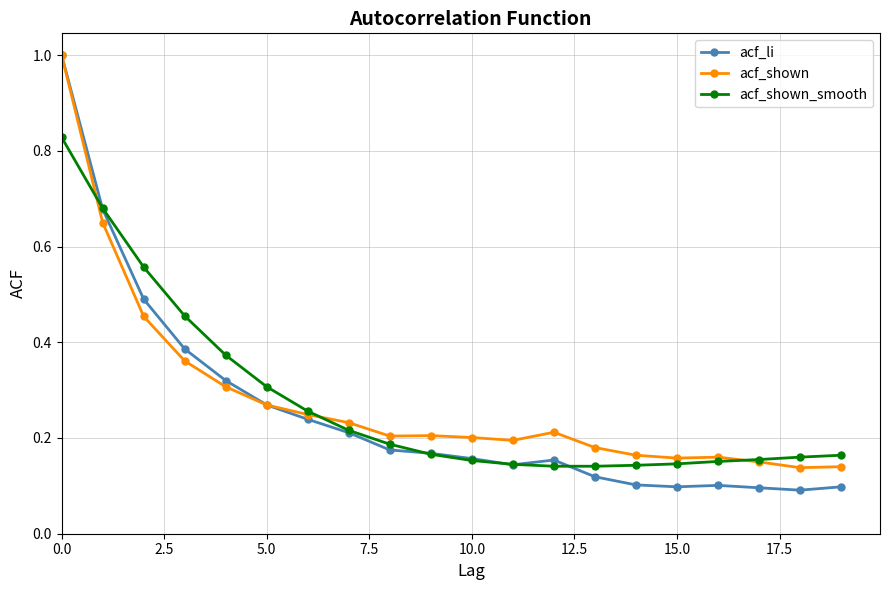

After their last crossing, which series has the higher values: acf_shown or acf_shown_smooth?

acf_shown_smooth